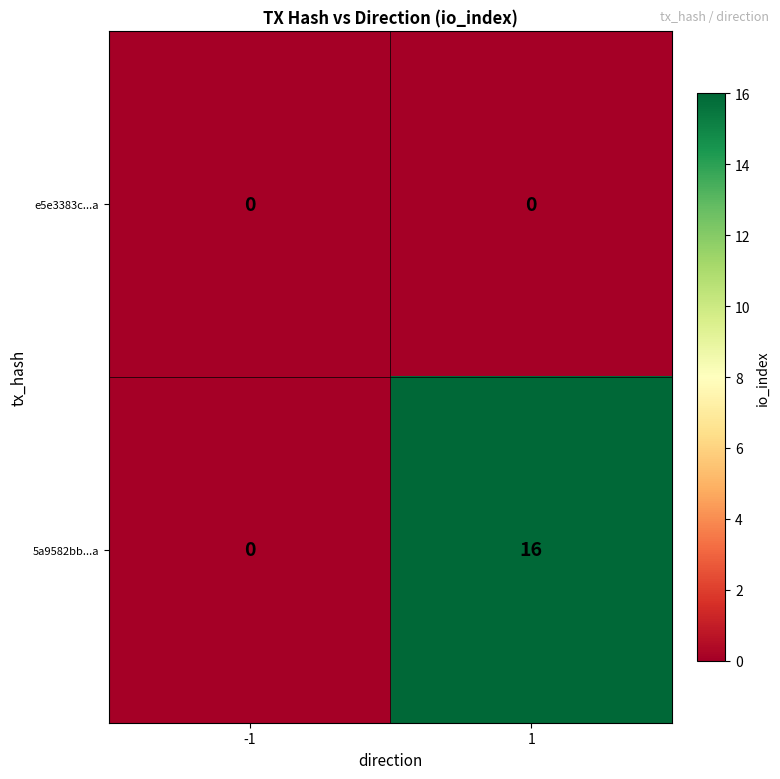

True or false: e5e3383c...a has a value of 0 at -1.

True